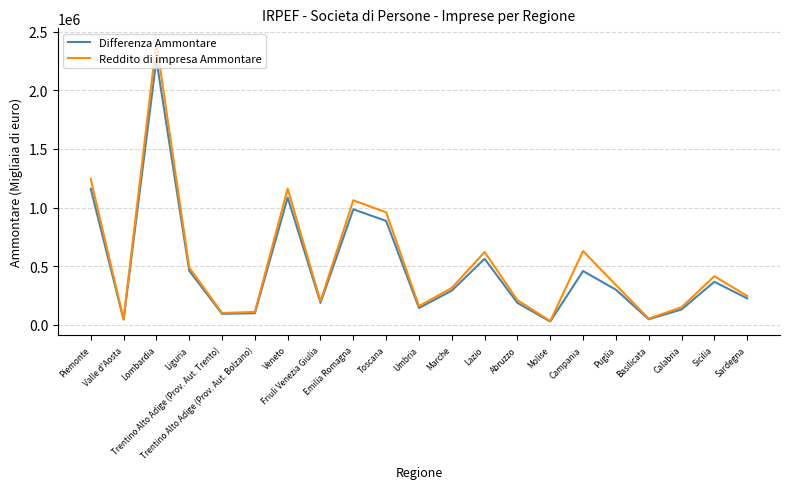

What is the greatest value displayed?

2410434